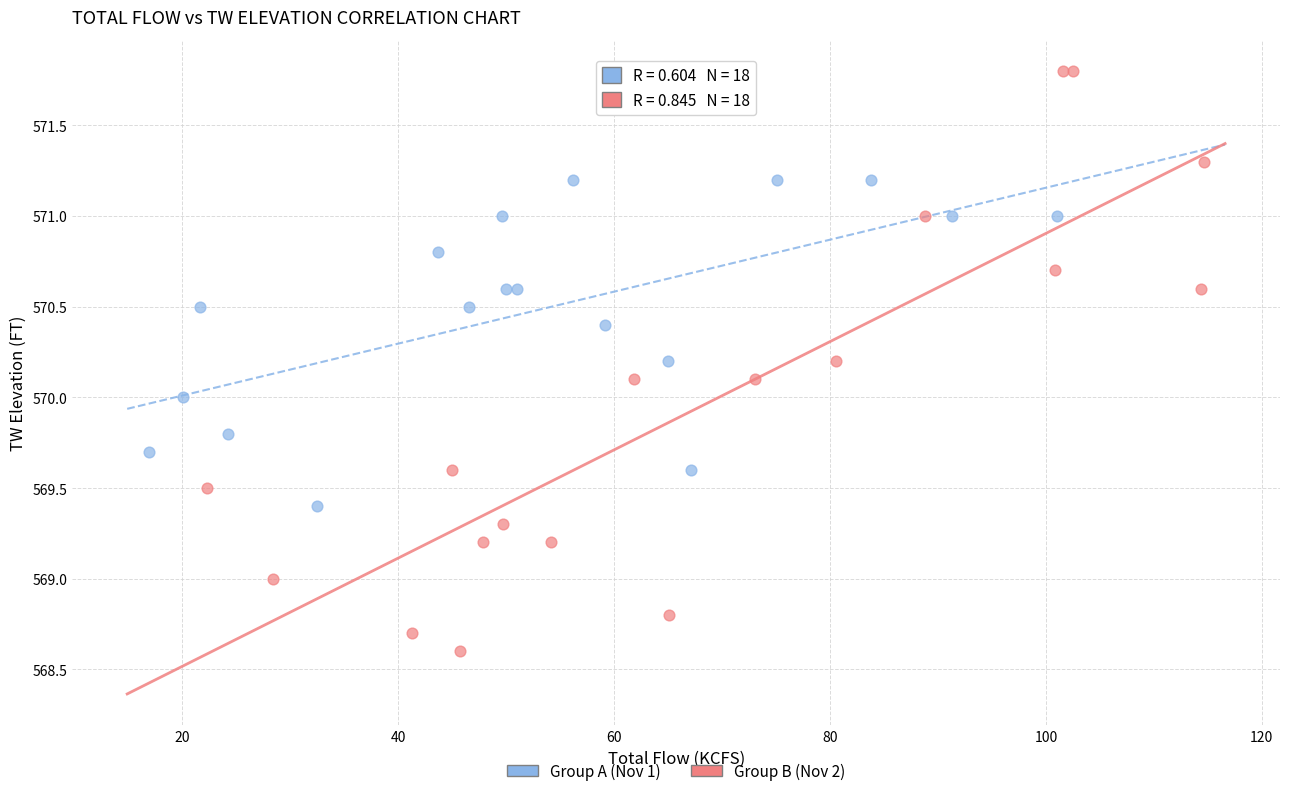

Which series has the widest spread of Y values?

Group B (Nov 2)